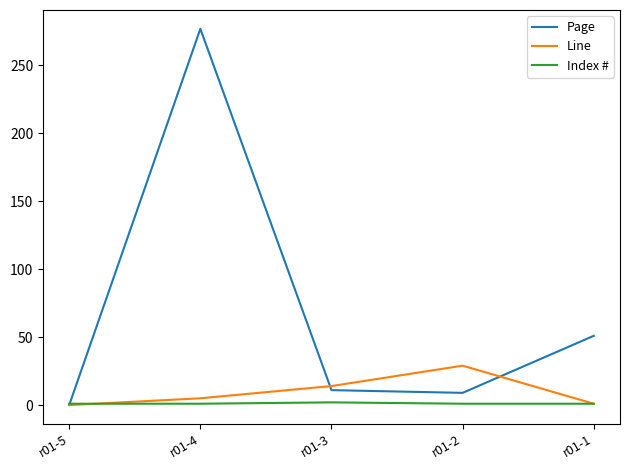

What are all the series names shown in the legend?

Page, Line, Index #